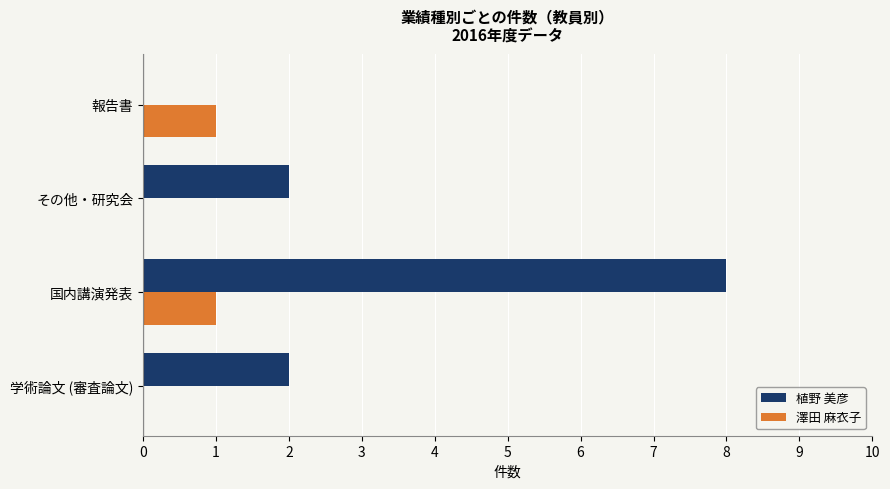

What is the greatest value displayed?

8